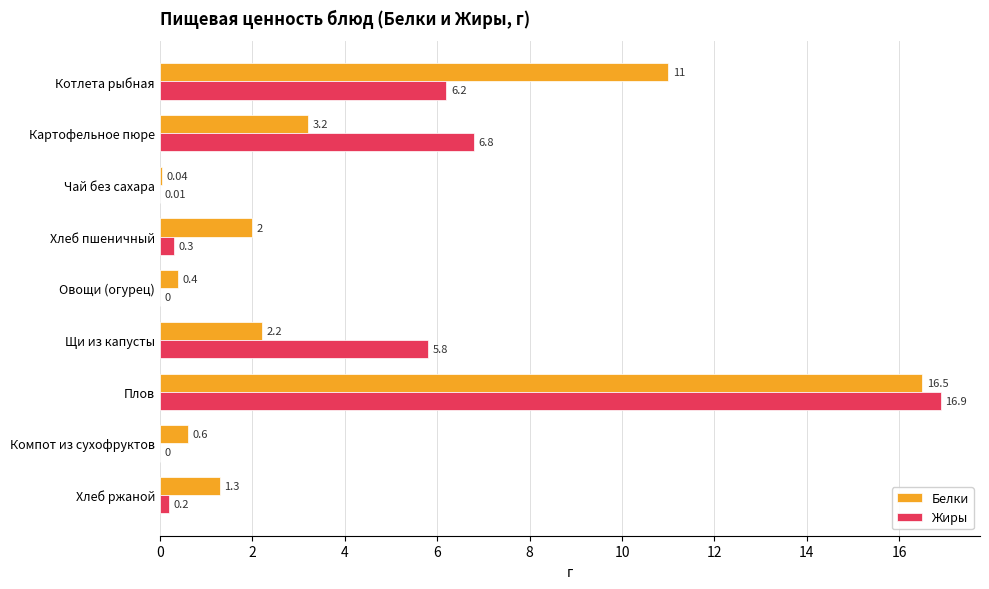

What is the total value across all series at Картофельное пюре?

10.0